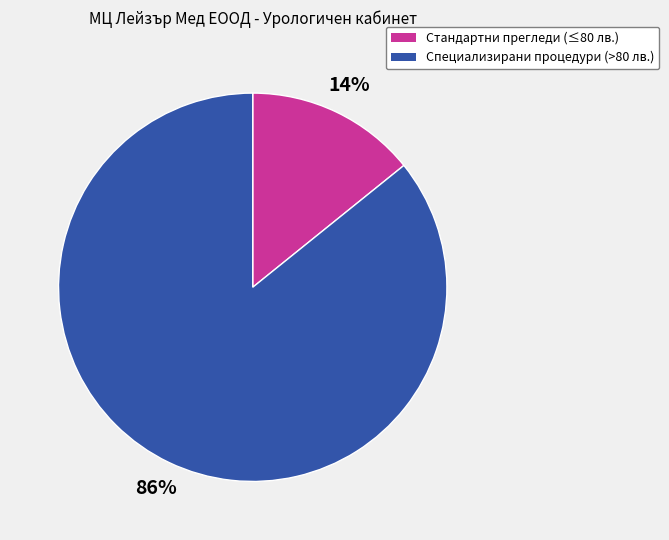

Is there any slice that represents more than half of the pie?

Yes